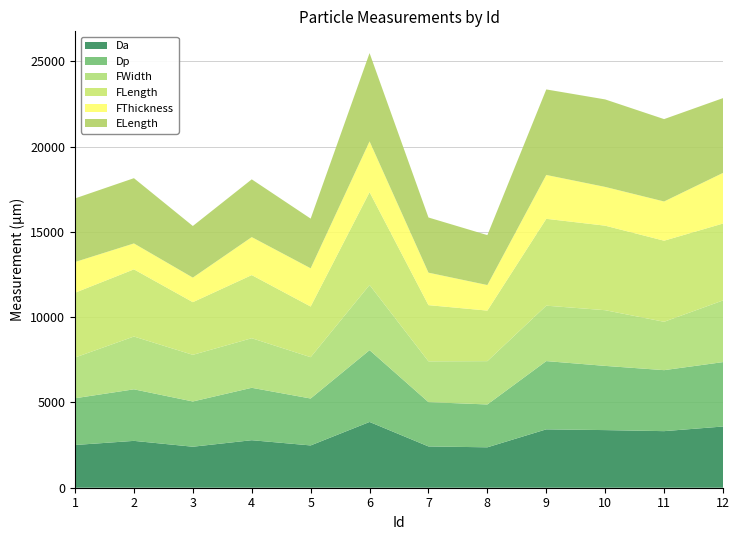

Reading left to right, list all the values displayed in this chart.

Da: 2504.2	2746.3	2403.1	2785.3	2478.9	3855.3	2420.1	2368.7	3422.0	3377.9	3316.4	3588.2
Dp: 2739.9	3021.8	2652.8	3072.5	2750.6	4208.6	2597.3	2511.7	4000.6	3763.6	3575.3	3775.3
FWidth: 2387.7	3094.5	2733.1	2905.9	2421.9	3819.5	2390.4	2539.0	3248.3	3264.6	2834.7	3613.6
FLength: 3797.6	3937.3	3087.8	3700.9	2969.2	5441.2	3294.4	2963.7	5092.2	4954.7	4753.3	4508.6
FThickness: 1801.6	1519.6	1438.9	2226.9	2241.7	2978.1	1903.9	1496.9	2570.4	2271.7	2299.0	2968.6
ELength: 3728.2	3825.5	3026.7	3385.1	2912.1	5176.1	3234.3	2927.5	5013.9	5129.0	4828.8	4383.8